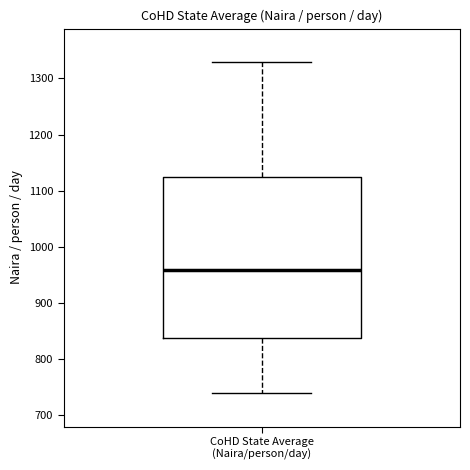

Read this box plot against the y-axis: the position of the median line, the range covered by the box, and the ends of both whiskers. The values are not printed on the chart, so give them approximately, as read against the axis.

median 960, box 840 to 1120, whiskers 740 to 1330